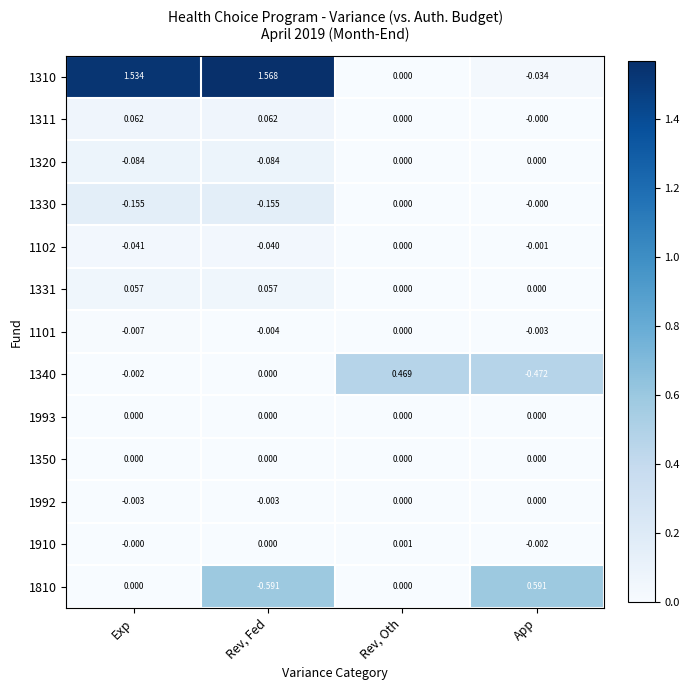

At which category is the sum across all series the highest?

Exp